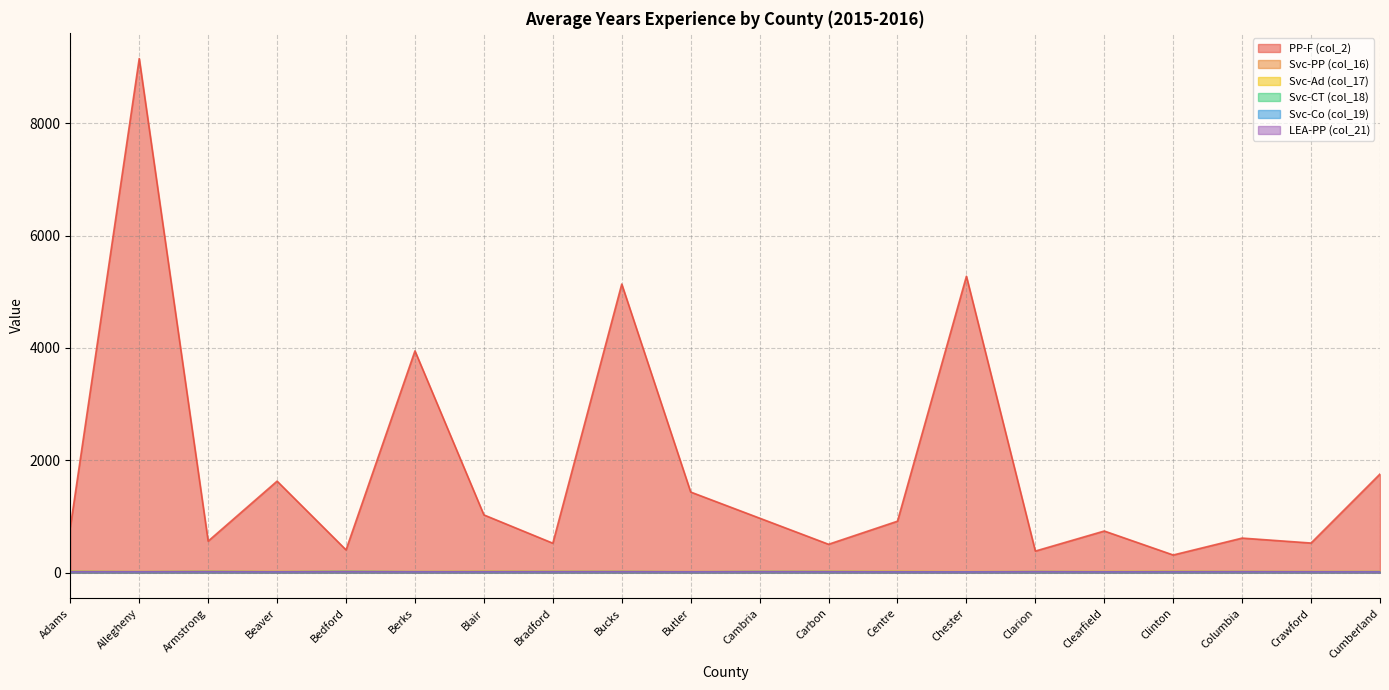

At which label does Svc-Ad (col_17) first exceed 18?

Adams